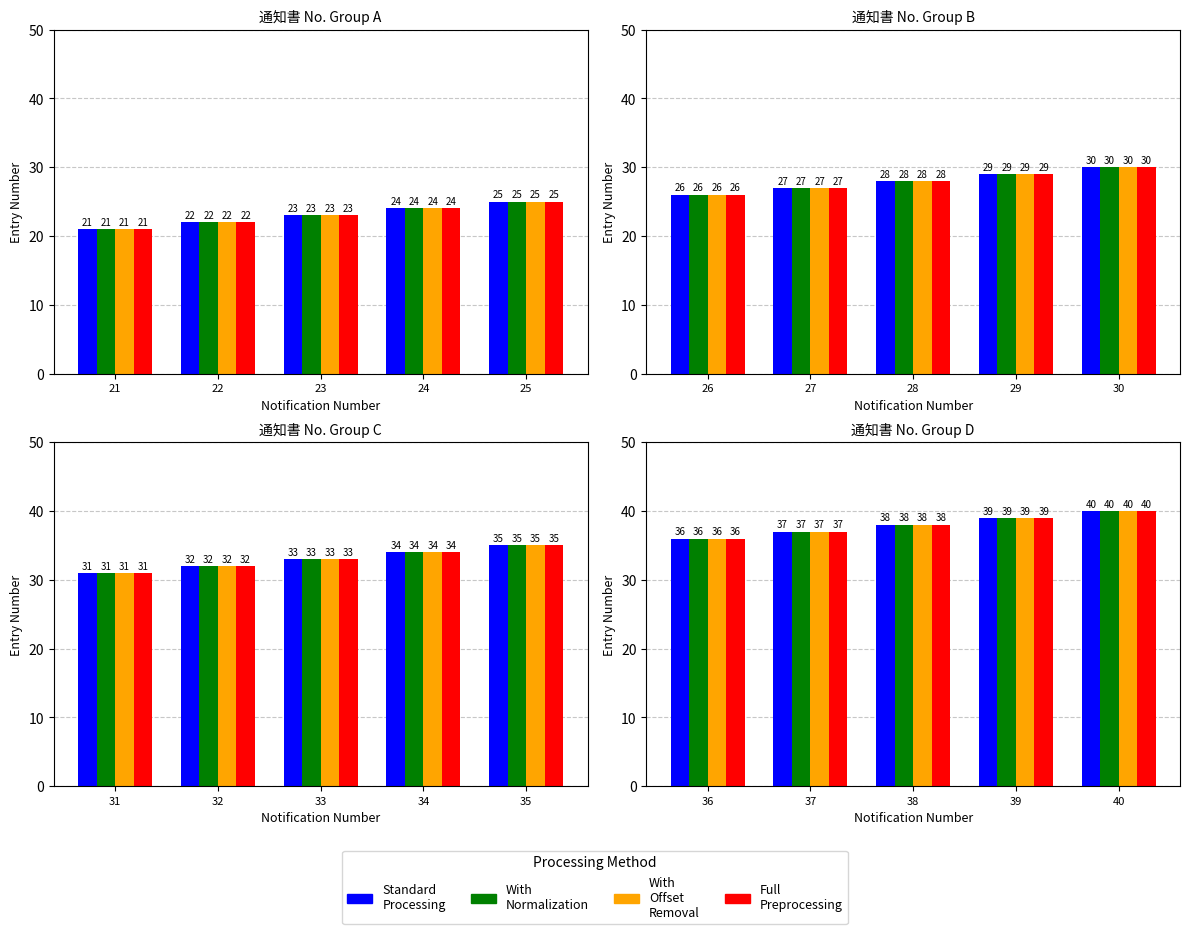

List the labels in order of Standard
Processing value, largest first.

40, 39, 38, 37, 36